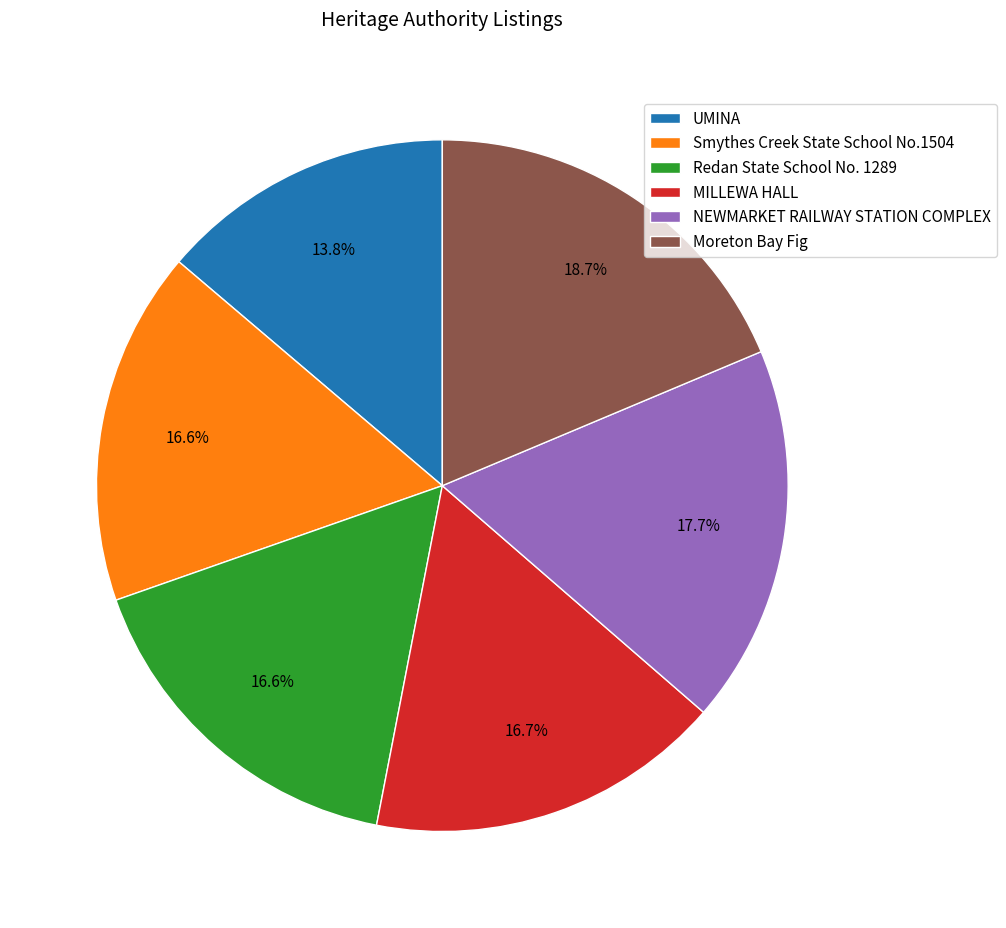

How many slices are in this pie chart?

6